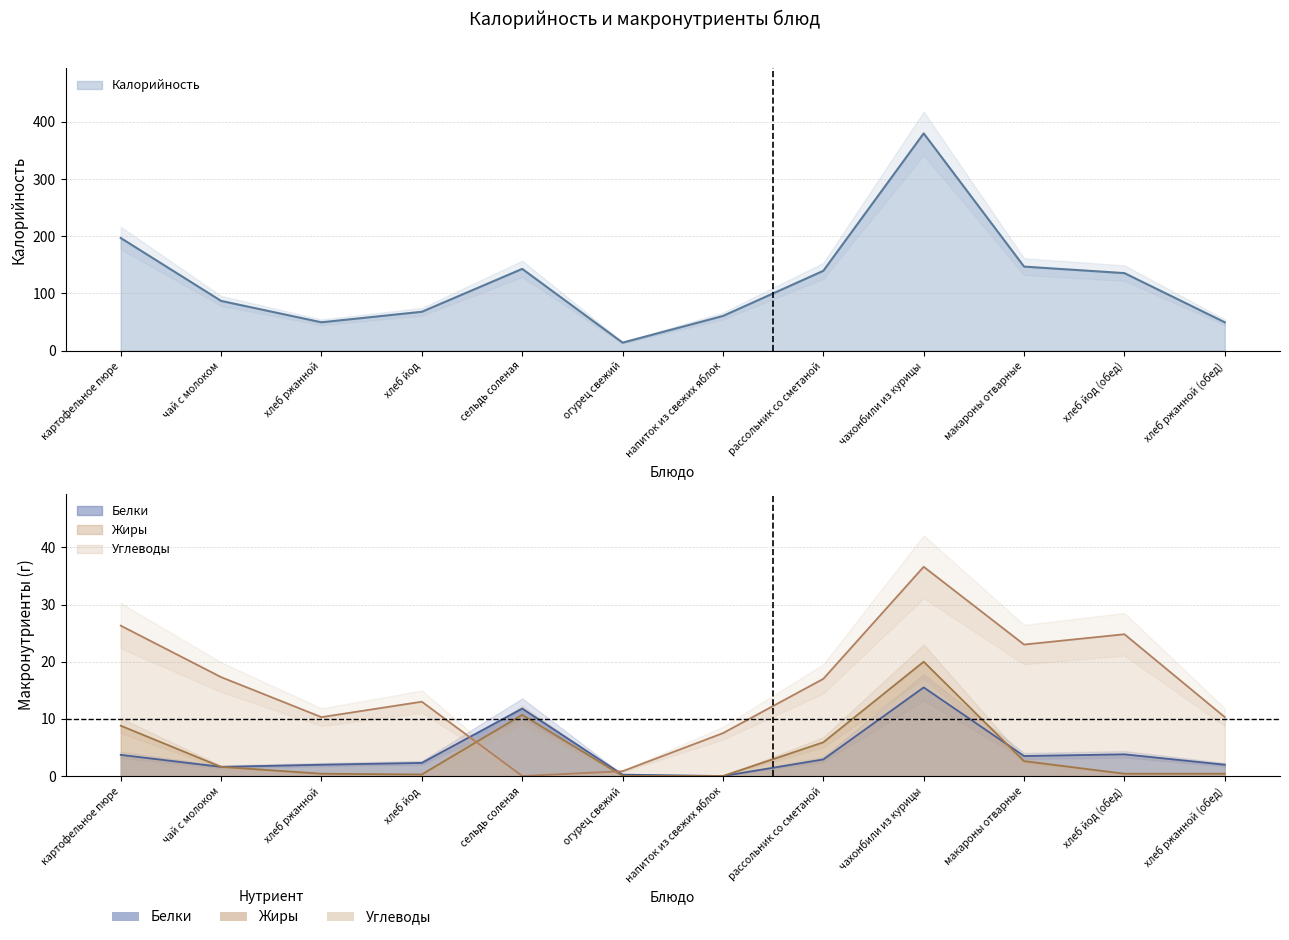

What is the difference between the second highest and second lowest values in the Белки series?

11.6